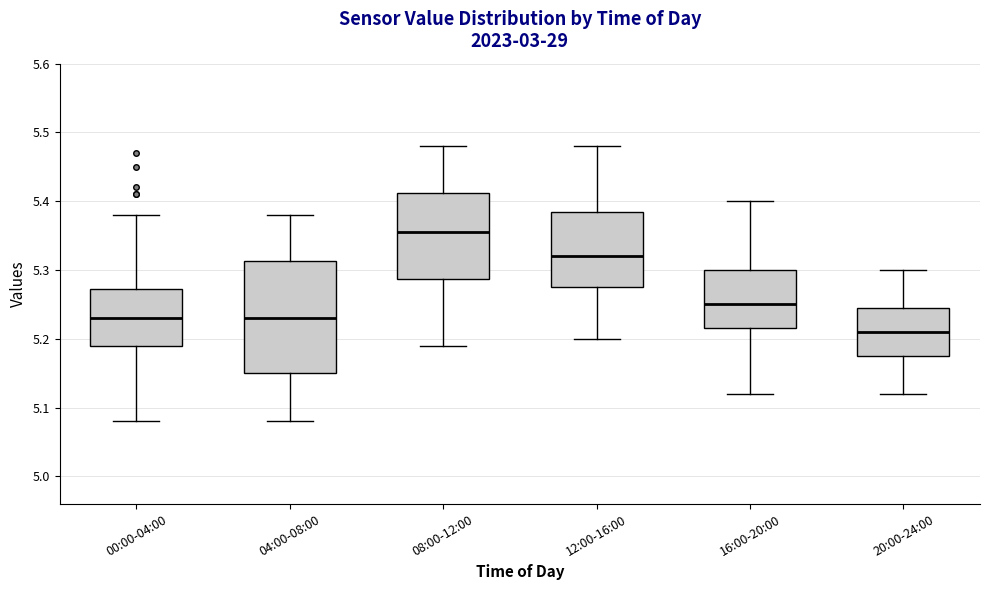

Where does the upper whisker of the box for 04:00-08:00 end on the y-axis? The values are not printed on the chart, so give them approximately, as read against the axis.

5.38